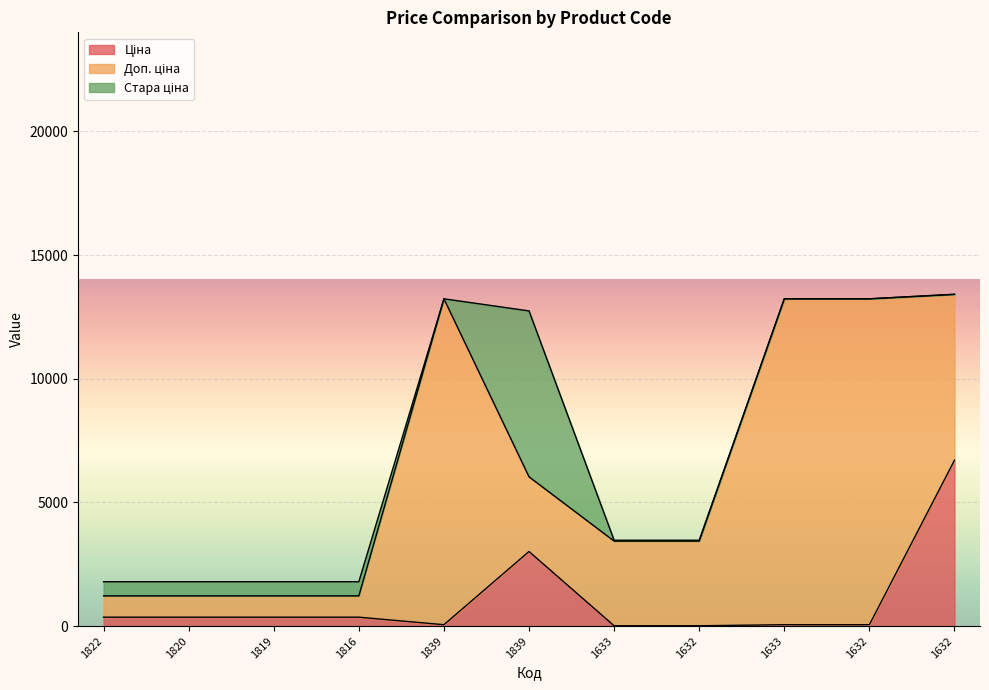

True or false: Доп. ціна and Ціна intersect in this chart.

False